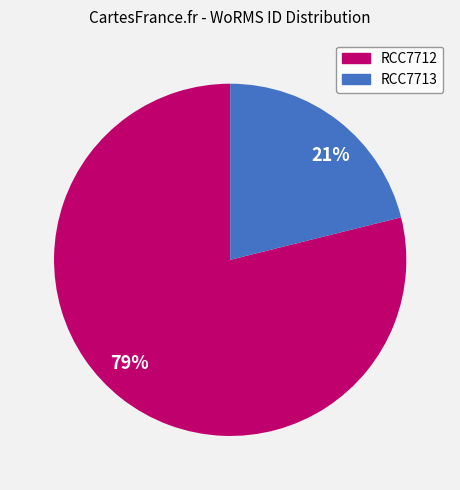

What percentage is the 79% slice, to the nearest percent?

79%